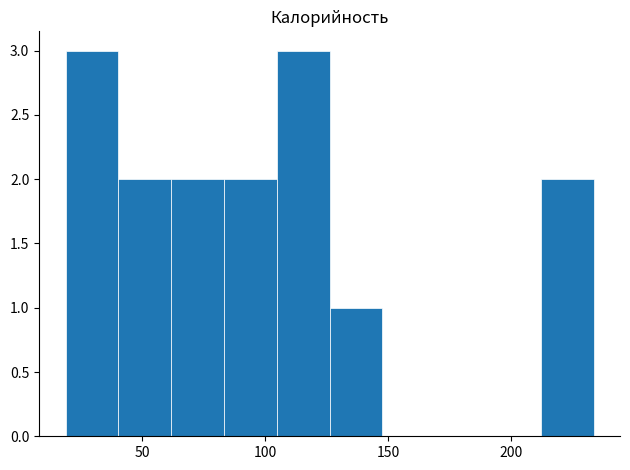

Reading left to right, transcribe this chart: for each bar, give the range it covers on the x-axis and its height. Neither the bar edges nor the heights are printed on the chart, so give them approximately, as read against the axes.

20 to 40: 3
40 to 60: 2
60 to 85: 2
85 to 105: 2
105 to 125: 3
125 to 150: 1
150 to 170: 0
170 to 190: 0
190 to 210: 0
210 to 235: 2